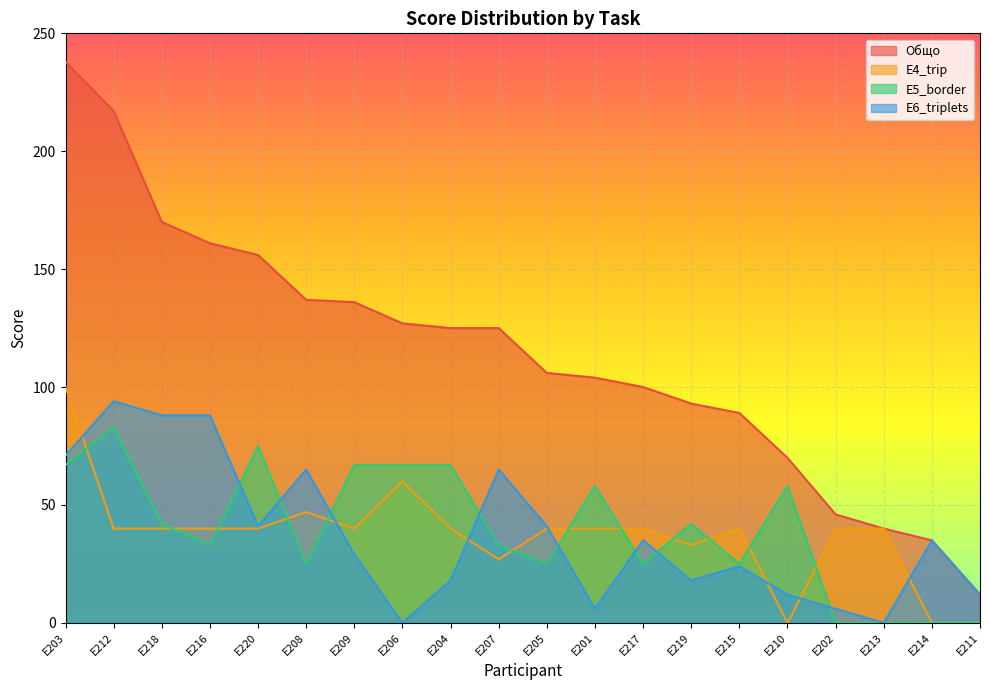

What is the value of the Общо point at the 14th from the left?

93